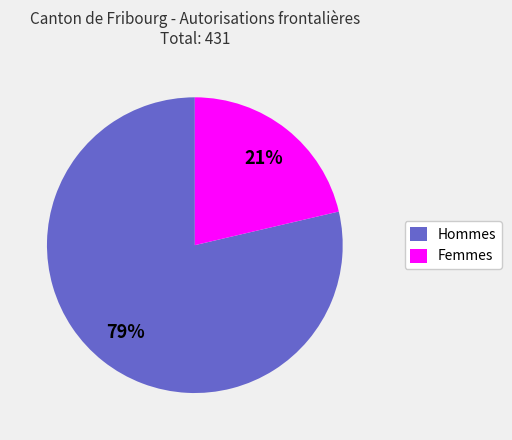

Which category accounts for the majority?

Hommes